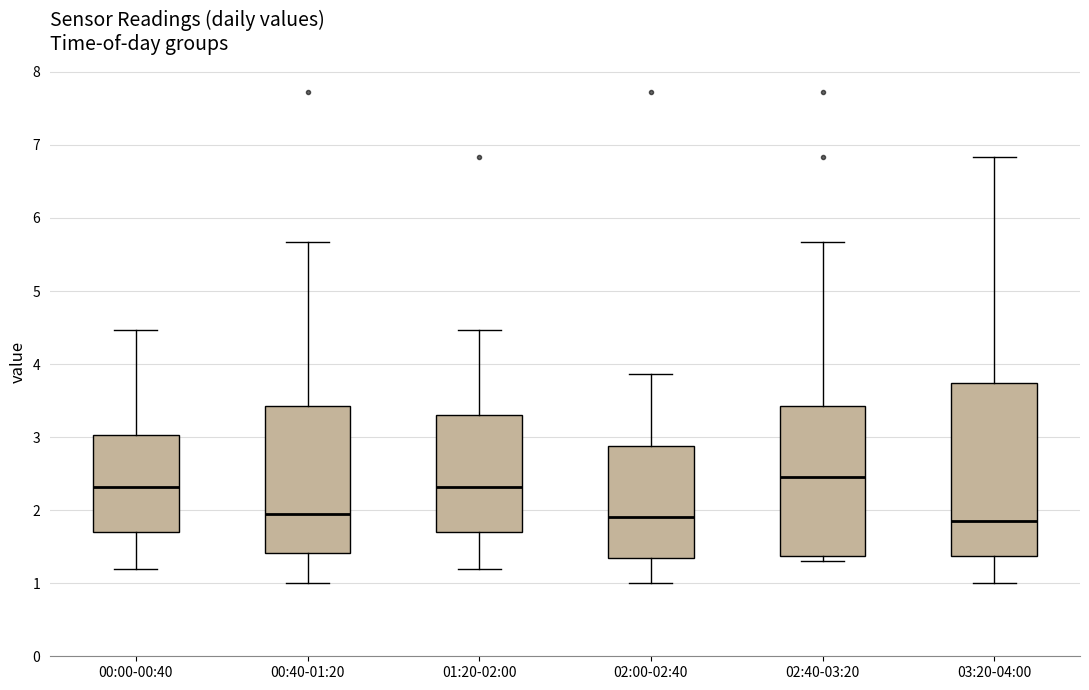

Which box has the highest median line?

02:40-03:20